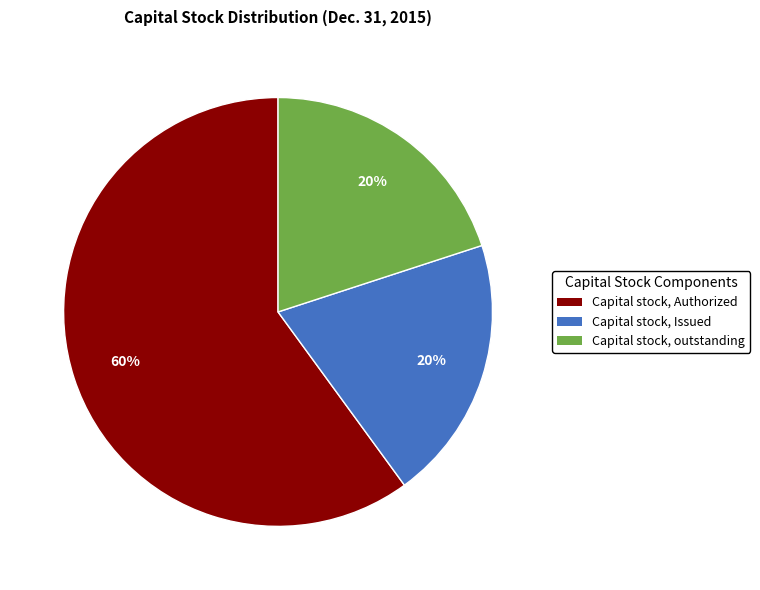

True or false: Capital stock, outstanding accounts for 20% of the total.

True